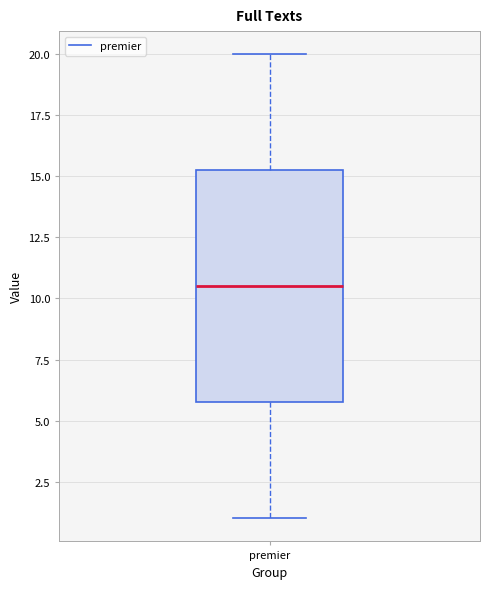

Read this box plot against the y-axis: the position of the median line, the range covered by the box, and the ends of both whiskers. The values are not printed on the chart, so give them approximately, as read against the axis.

median 10.5, box 6.0 to 15.5, whiskers 1.0 to 20.0